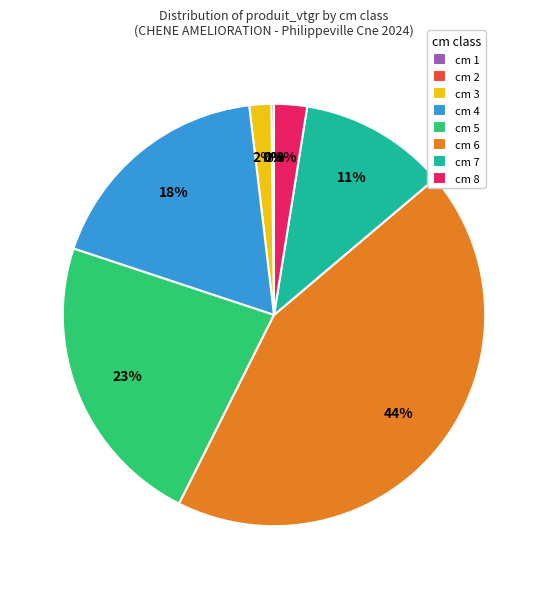

Is there a majority slice in this chart?

No